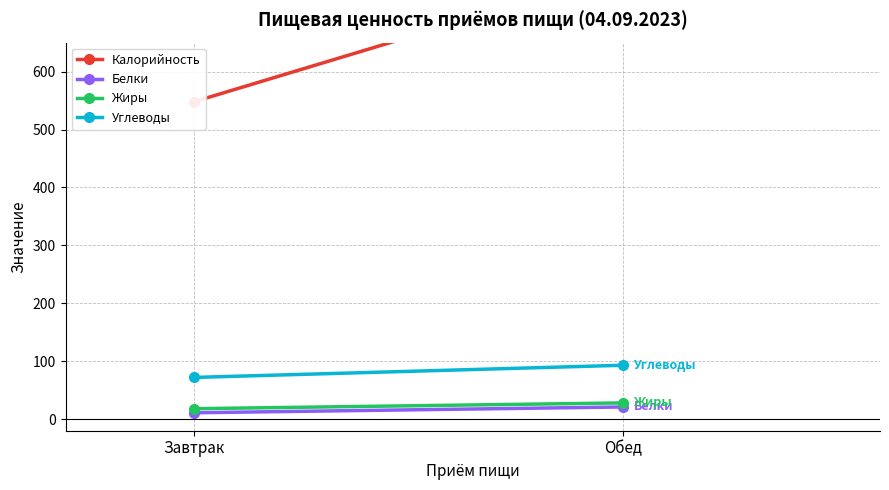

What is the spread (max minus min) of values at Завтрак?

537